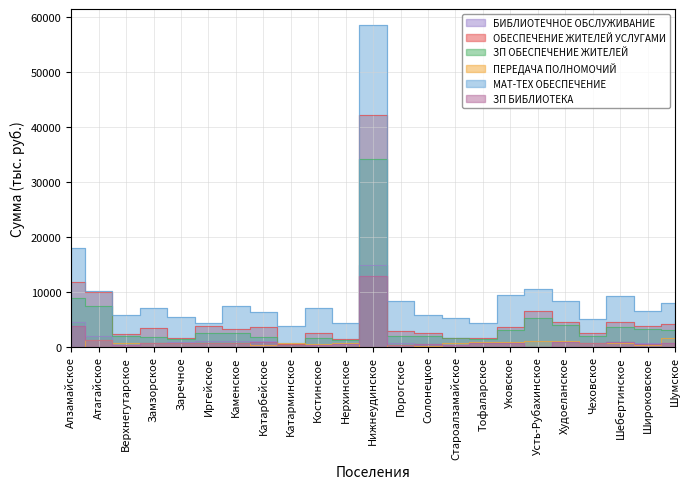

Rank the series at Заречное from lowest to highest value.

ПЕРЕДАЧА ПОЛНОМОЧИЙ, ЗП БИБЛИОТЕКА, БИБЛИОТЕЧНОЕ ОБСЛУЖИВАНИЕ, ЗП ОБЕСПЕЧЕНИЕ ЖИТЕЛЕЙ, ОБЕСПЕЧЕНИЕ ЖИТЕЛЕЙ УСЛУГАМИ, МАТ-ТЕХ ОБЕСПЕЧЕНИЕ